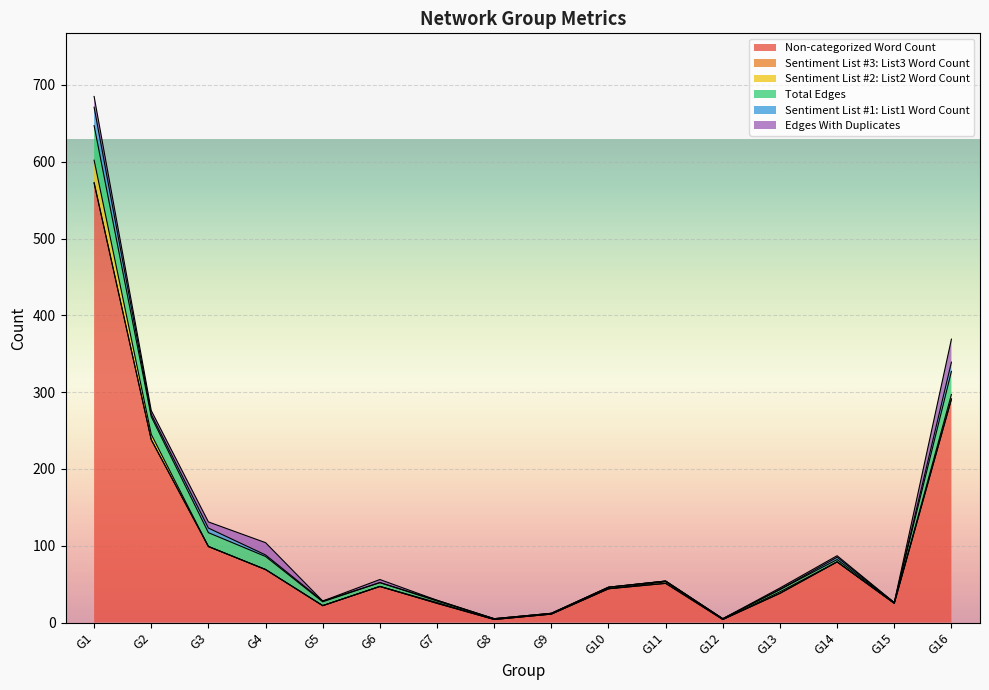

In Edges With Duplicates, how many points are lower than both neighbors (excluding endpoints)?

3